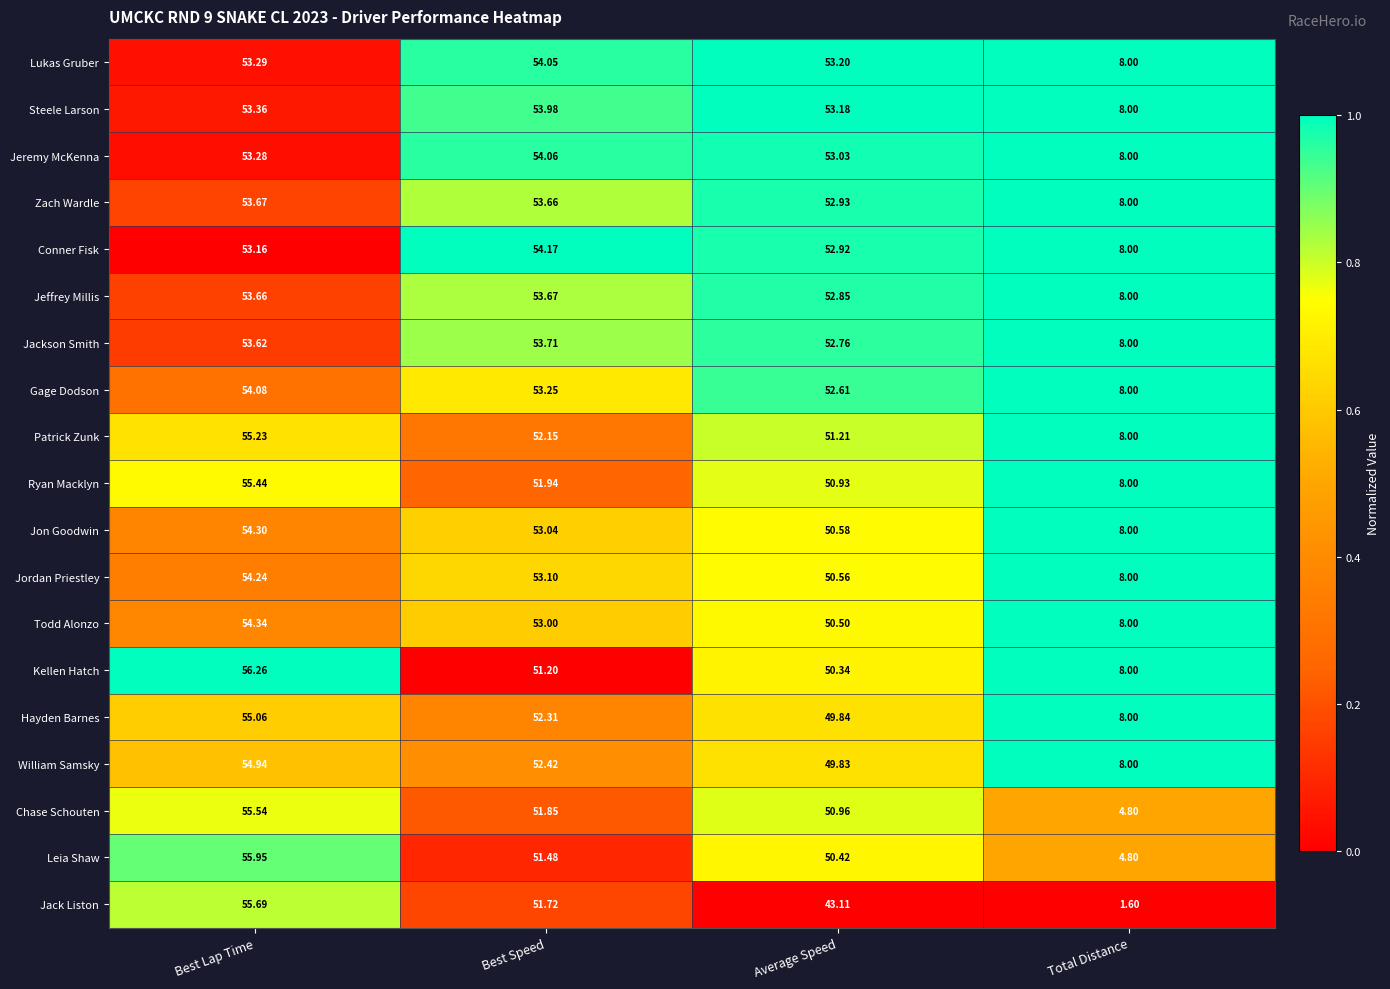

What is the spread (max minus min) of values at Average Speed?

10.1